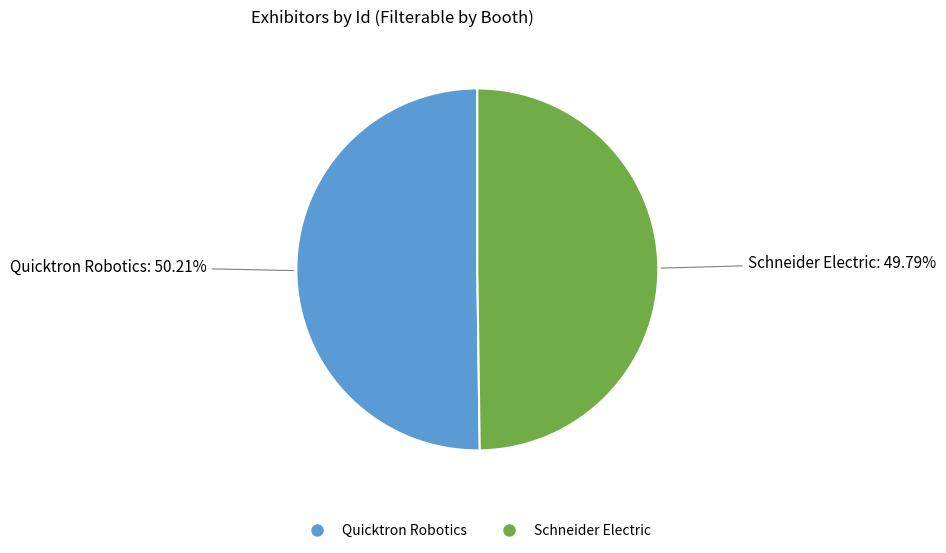

True or false: Quicktron Robotics accounts for 50% of the total.

True